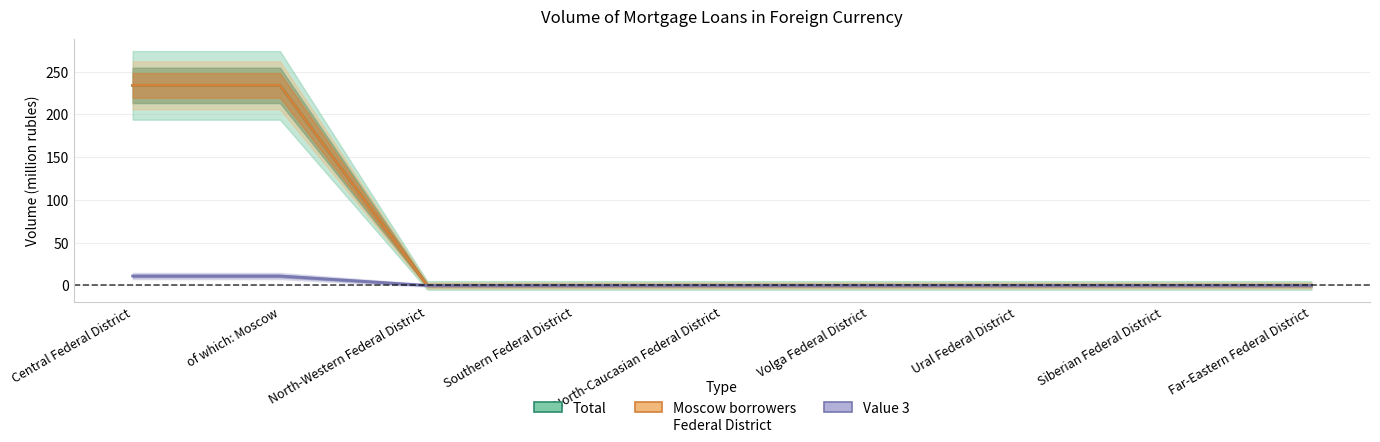

Reading right to left, what are all the values shown in this chart?

Total (line): Far-Eastern Federal District=0	Siberian Federal District=0	Ural Federal District=0	Volga Federal District=0	North-Caucasian Federal District=0	Southern Federal District=0	North-Western Federal District=0	of which: Moscow=234	Central Federal District=234
Moscow borrowers (line): Far-Eastern Federal District=0	Siberian Federal District=0	Ural Federal District=0	Volga Federal District=0	North-Caucasian Federal District=0	Southern Federal District=0	North-Western Federal District=0	of which: Moscow=234	Central Federal District=234
Value 3 (line): Far-Eastern Federal District=0	Siberian Federal District=0	Ural Federal District=0	Volga Federal District=0	North-Caucasian Federal District=0	Southern Federal District=0	North-Western Federal District=0	of which: Moscow=11	Central Federal District=11